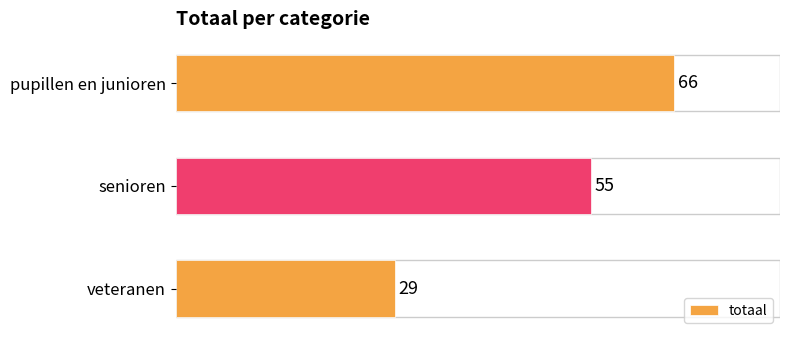

What is the approximate value at senioren, to the nearest 5?

55